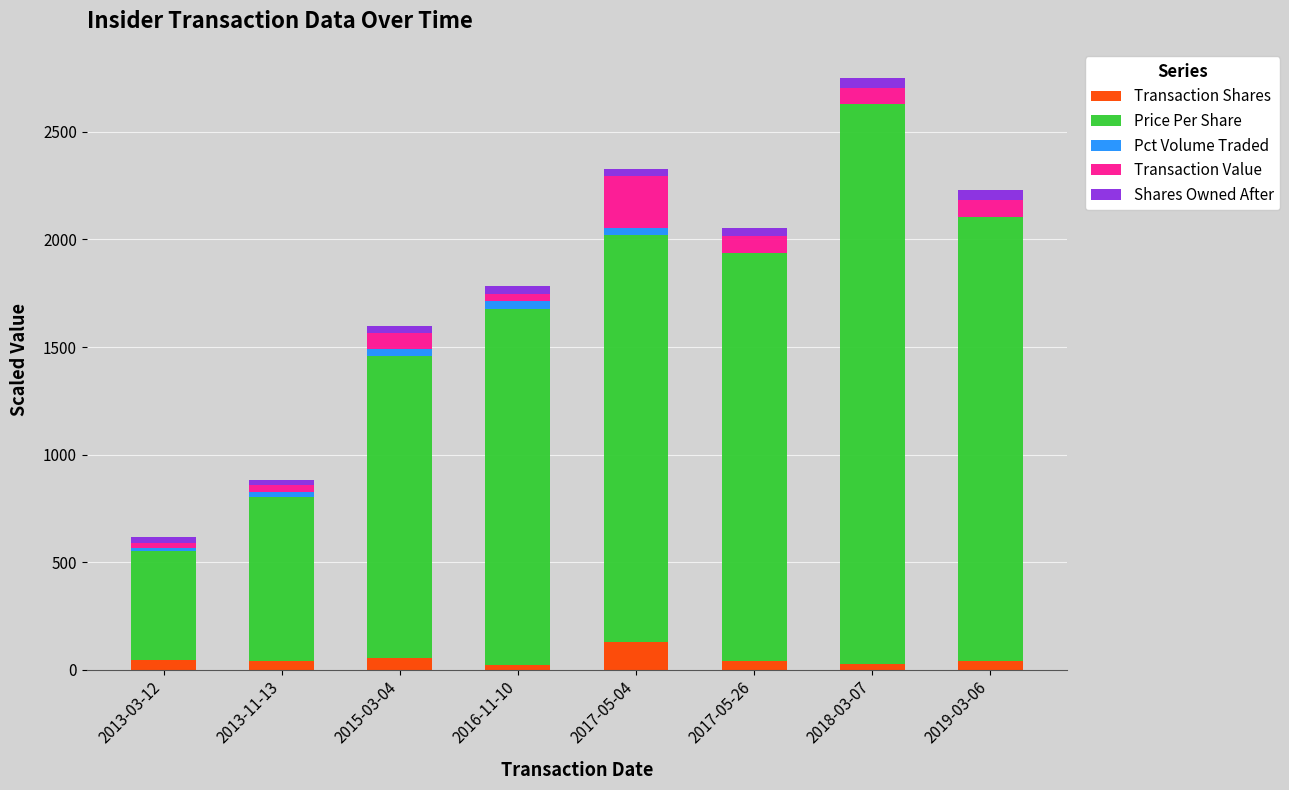

What is the highest value of the Transaction Shares series?

126.7